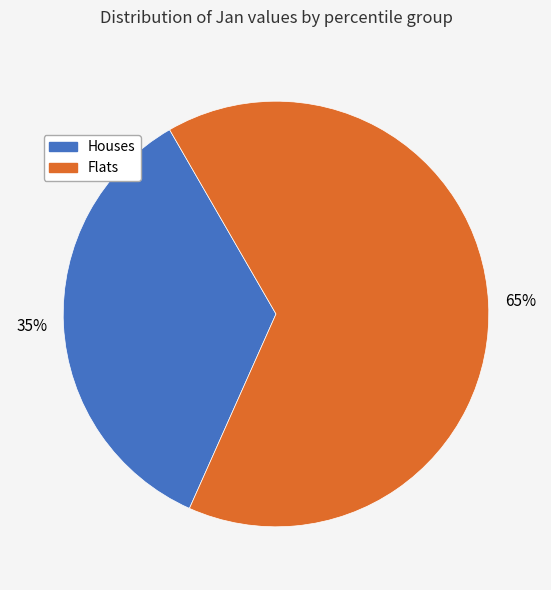

Does any single category account for the majority?

Yes